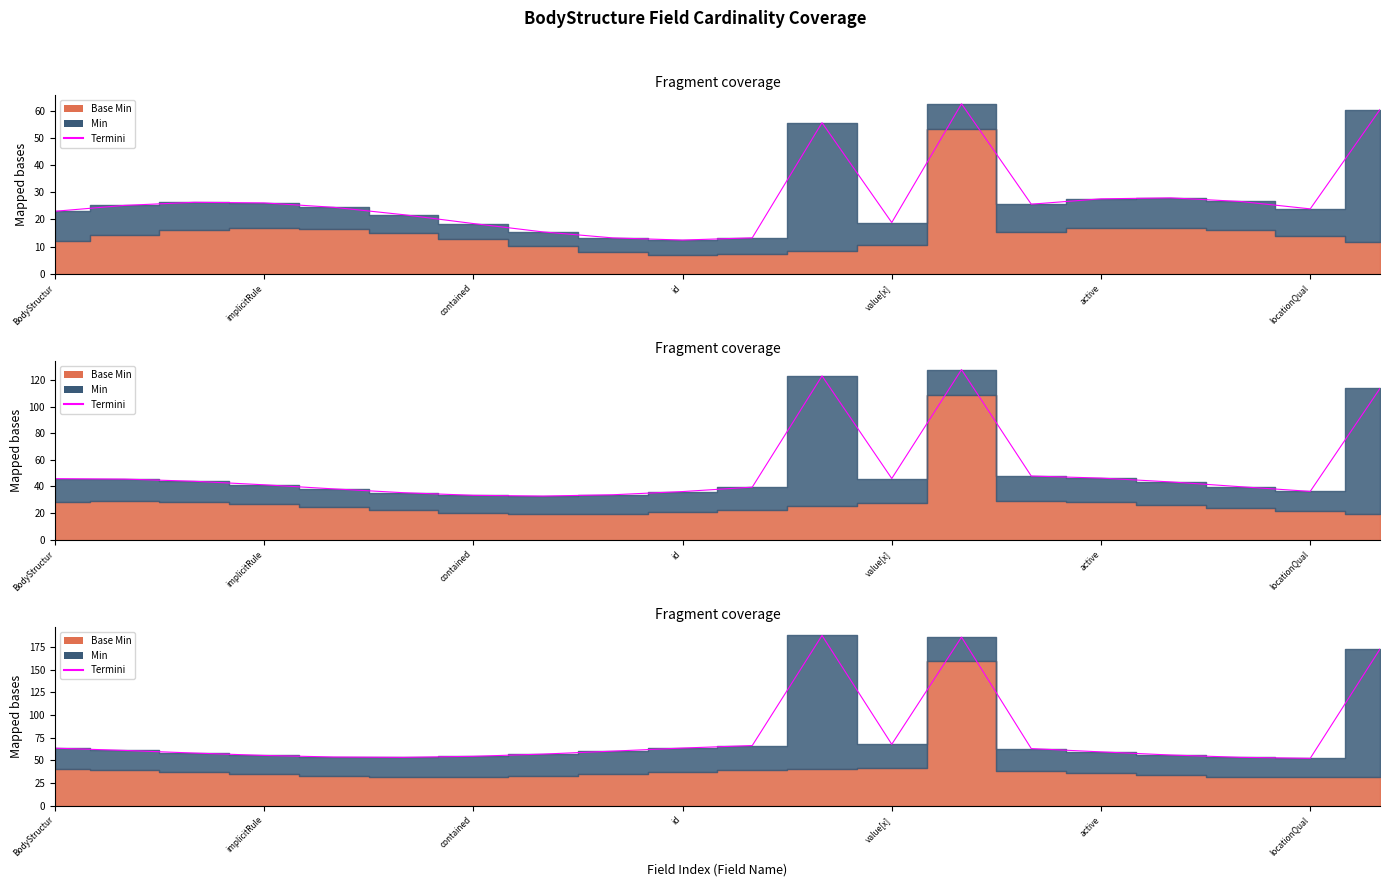

At which label does the data first exceed 25?

implicitRule